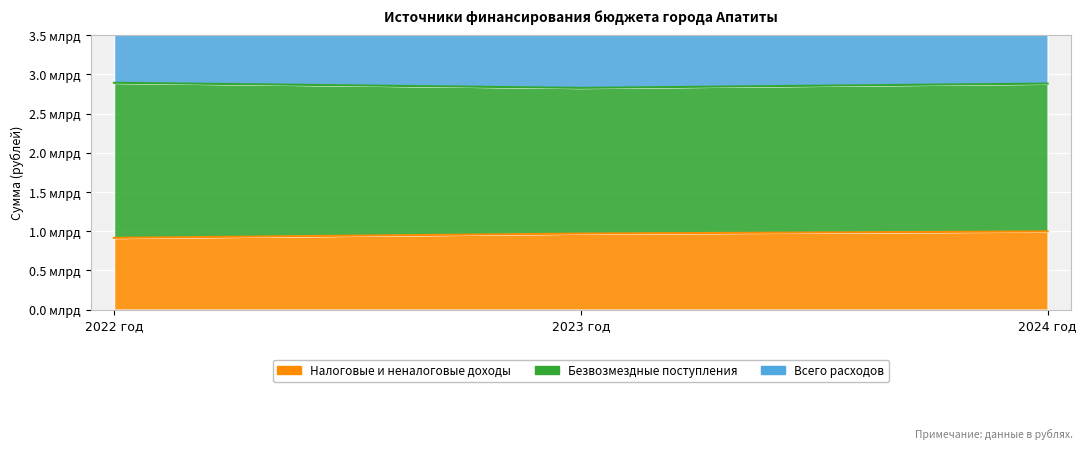

What is the sum of the Налоговые и неналоговые values at 2024 год and 2022 год?

1913532917.5